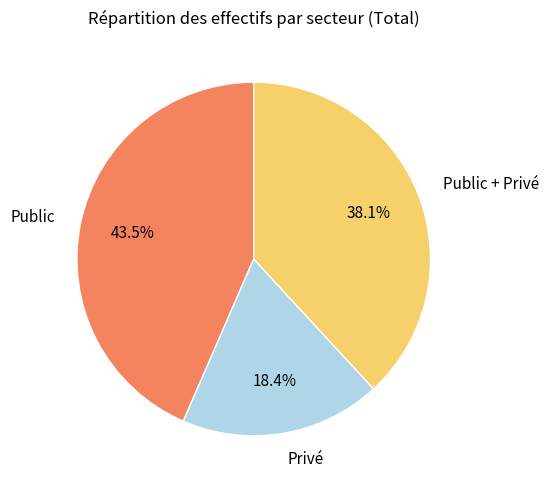

Which slice is the smallest?

Privé